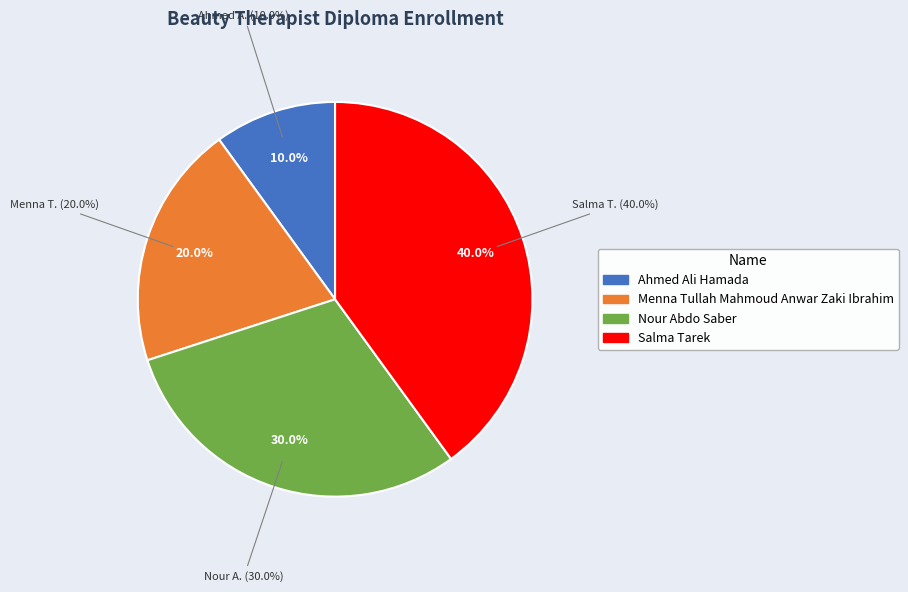

Is Menna Tullah Mahmoud Anwar Zaki Ibrahim the majority of the pie?

No